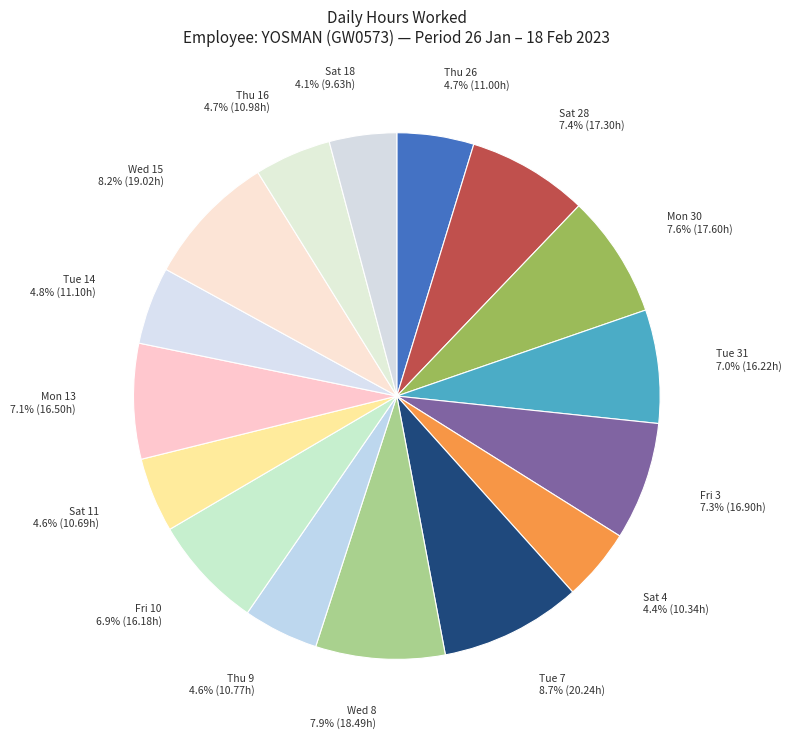

What is the largest slice in the pie chart?

Tue 7 8.7% (20.24h)